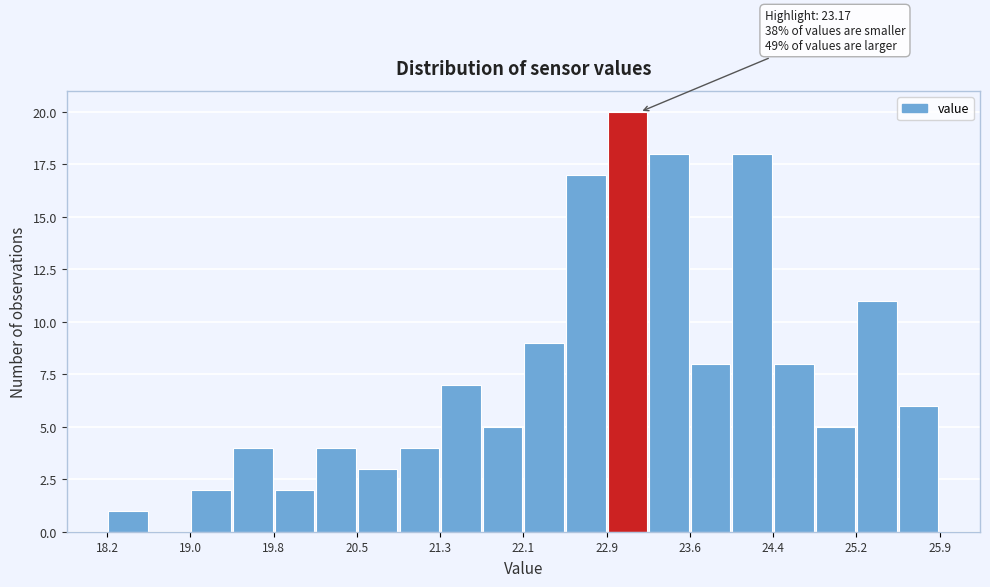

Around what value on the x-axis is the tallest bar? Give the approximate position of its centre, as read against the axis.

23.1